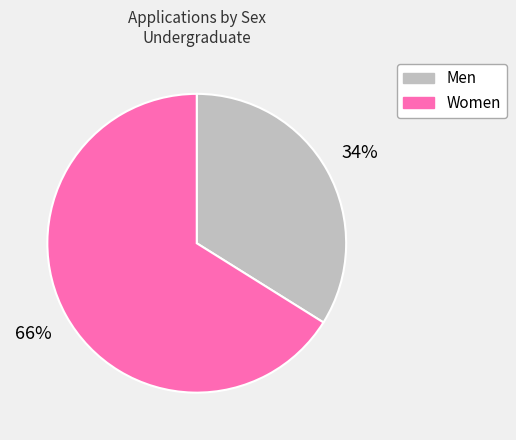

What percentage is the Women slice, to the nearest percent?

66%